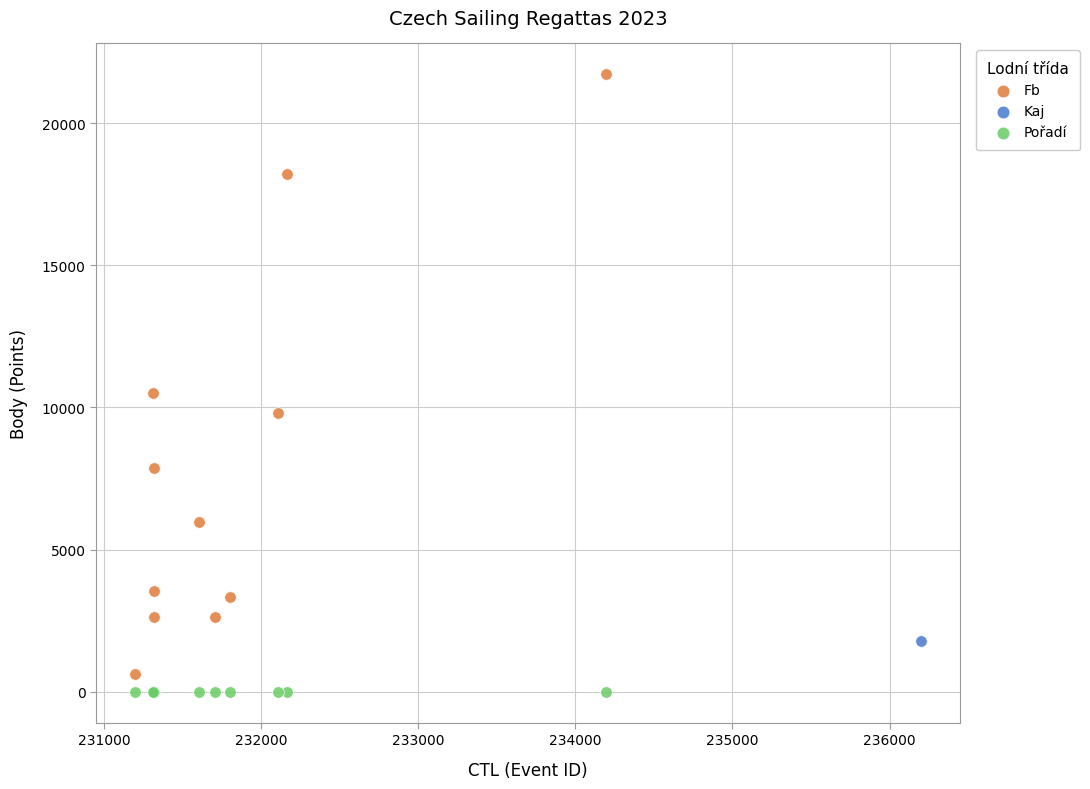

Which series contains the lowest Y value?

Pořadí